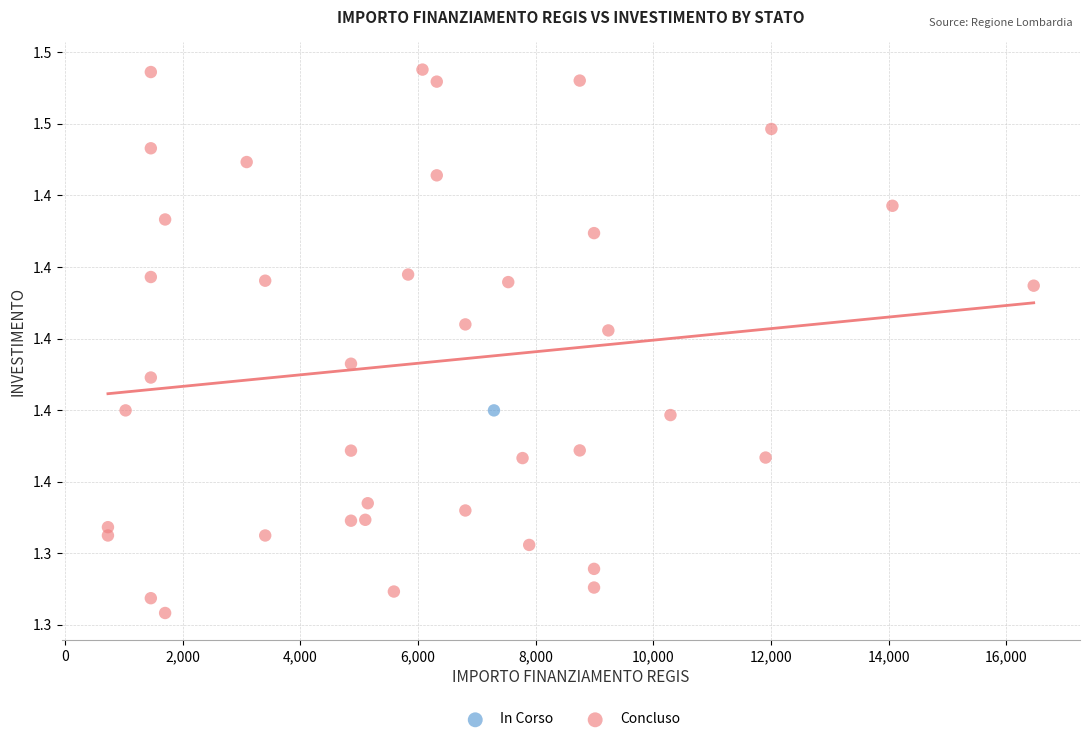

What are all the series names shown in the legend?

In Corso, Concluso